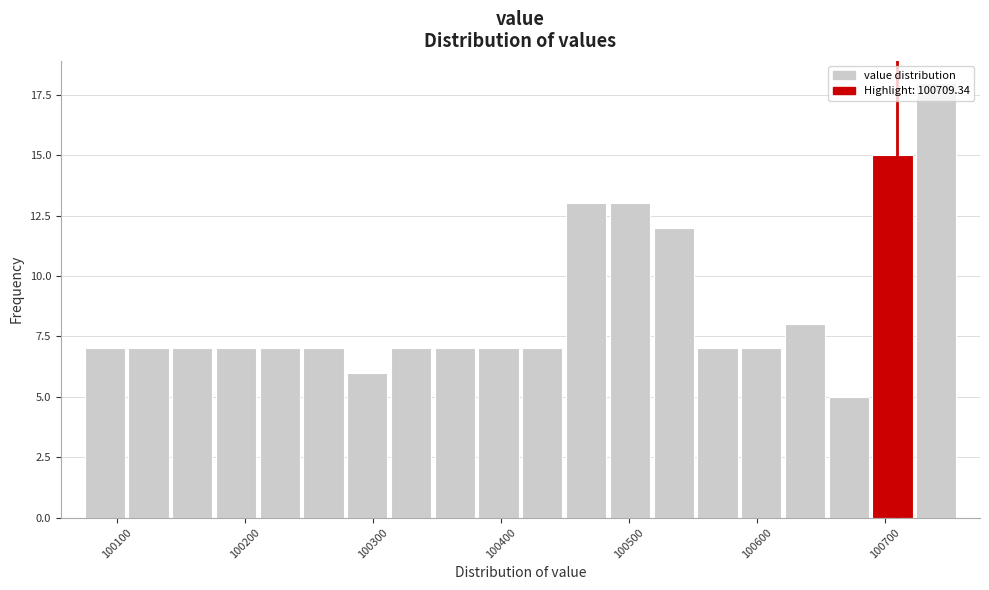

Read against the x-axis, roughly where is the centre of the tallest bar?

100740